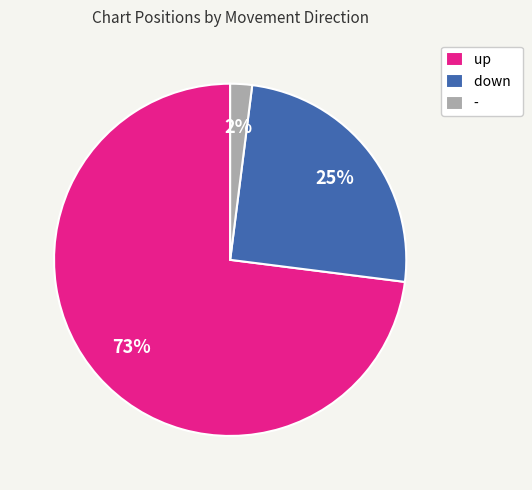

Approximately how many times larger is the value at up compared to -?

36.5